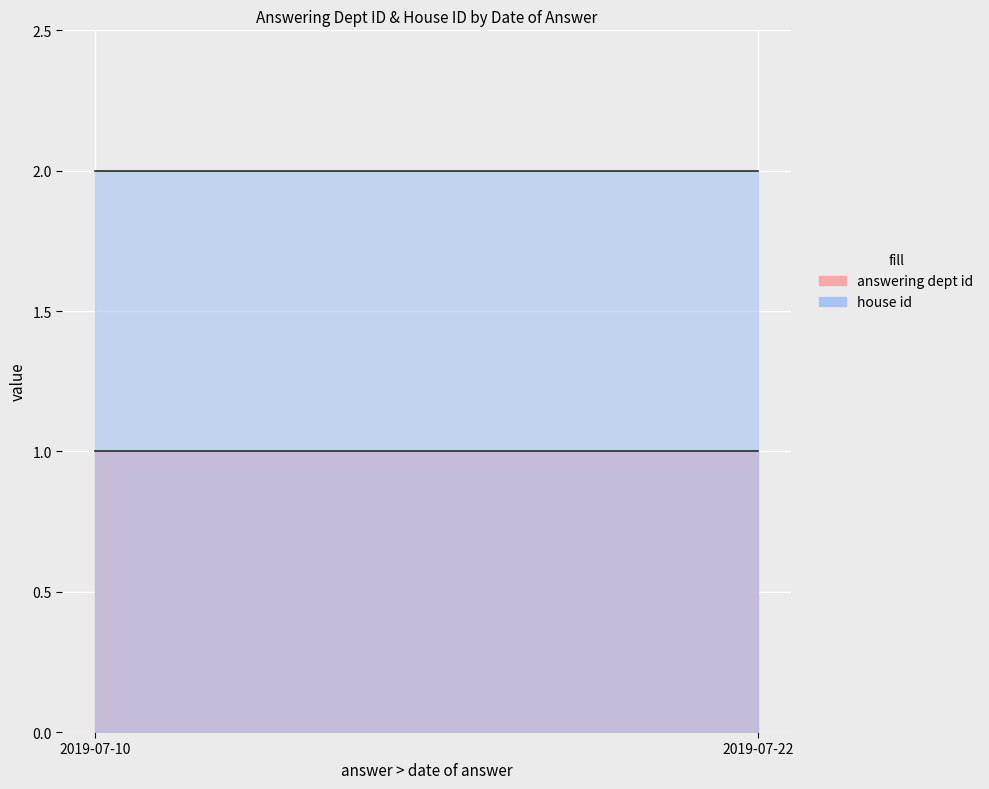

The value of house id at 2019-07-22 is 4. True or false?

False